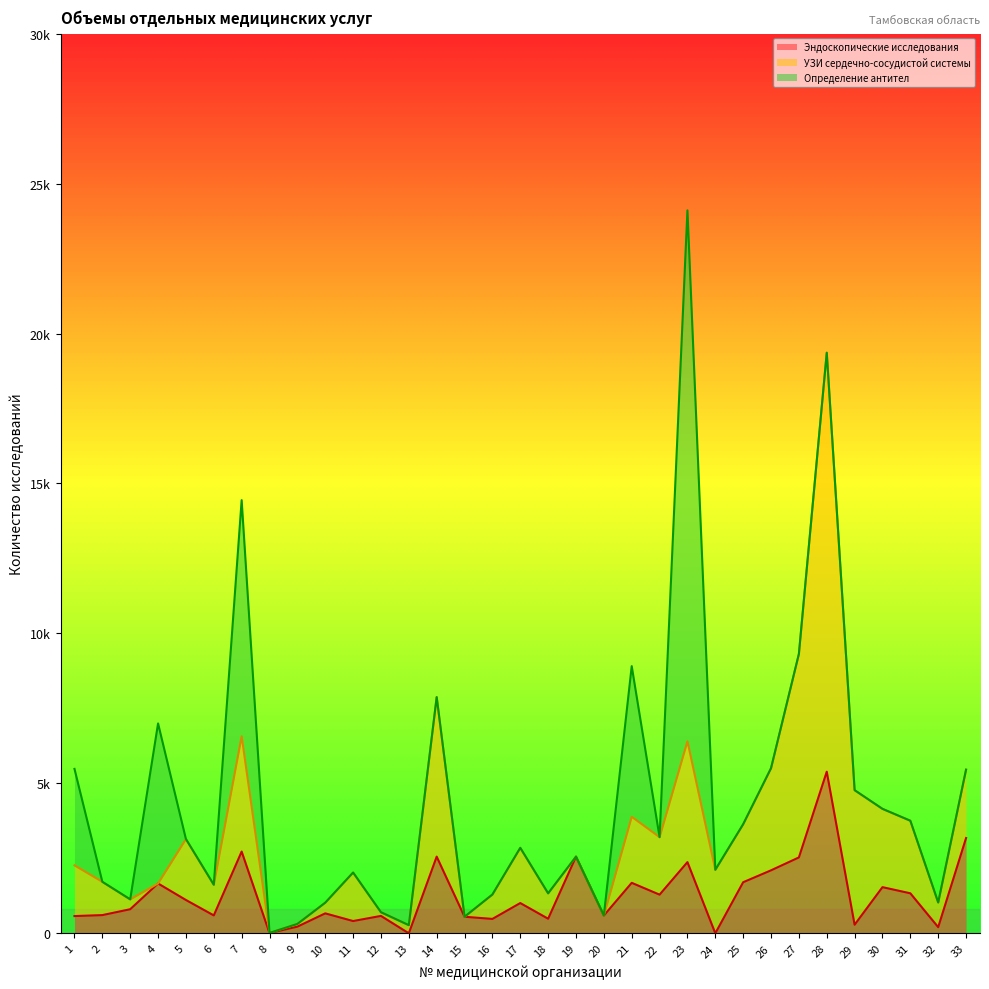

At 4, list the series in order from largest to smallest.

Определение антител, Эндоскопические исследования, УЗИ сердечно-сосудистой системы